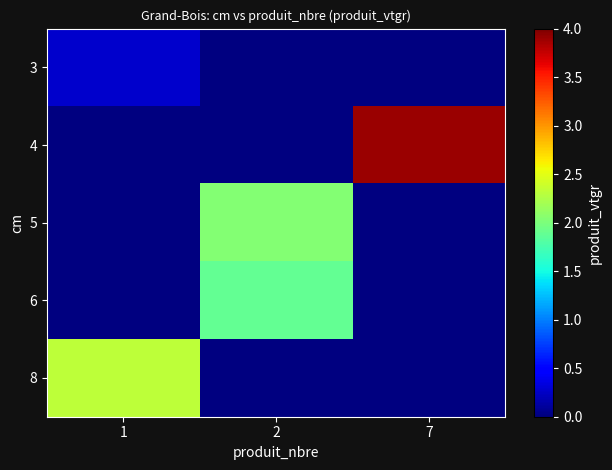

How many values in 4 are above zero?

1